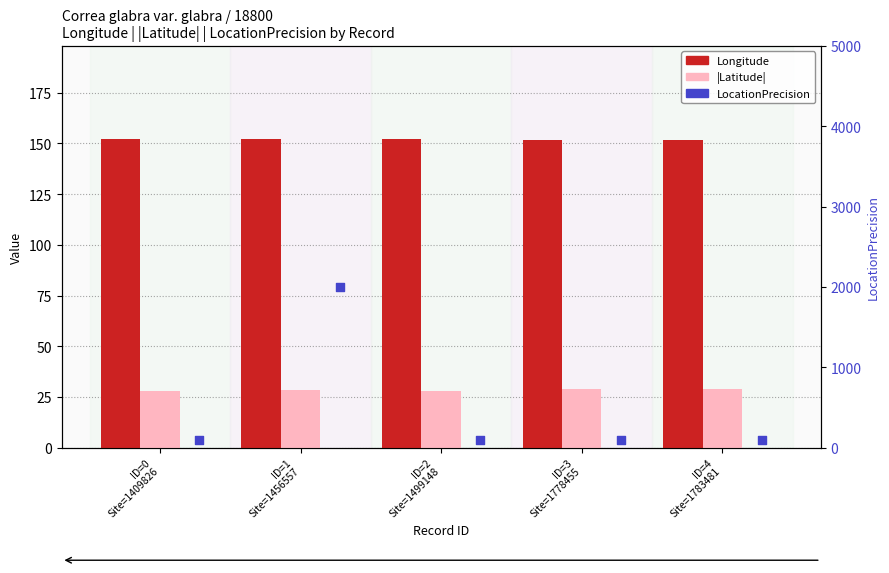

Which series contains the highest Y value?

LocationPrecision